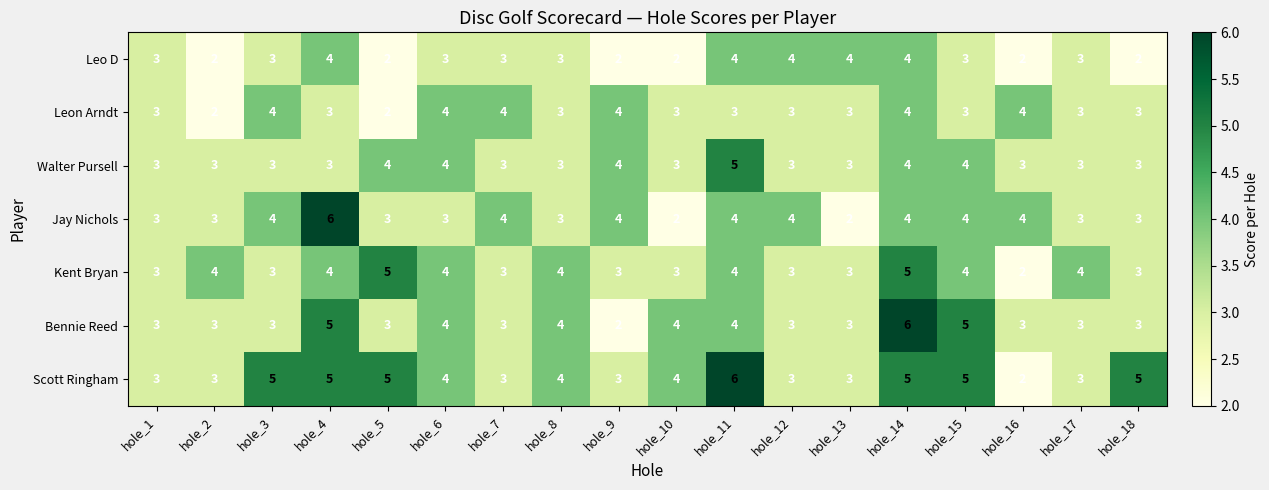

Which series changed the most between hole_15 and hole_16?

Scott Ringham